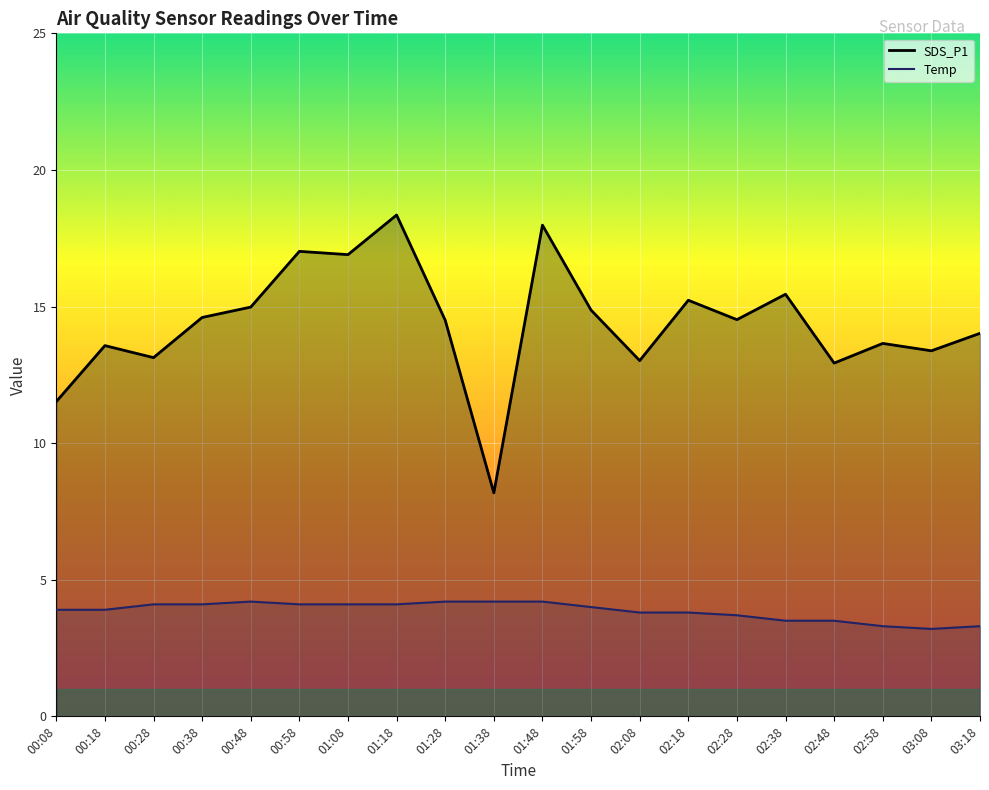

True or false: Temp line and SDS_P1 line intersect in this chart.

False